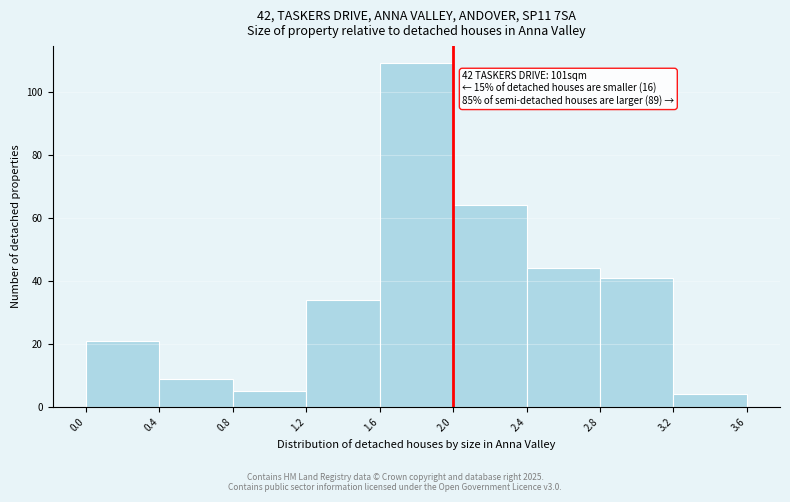

Which range on the x-axis has the tallest bar?

1.6 to 2.0